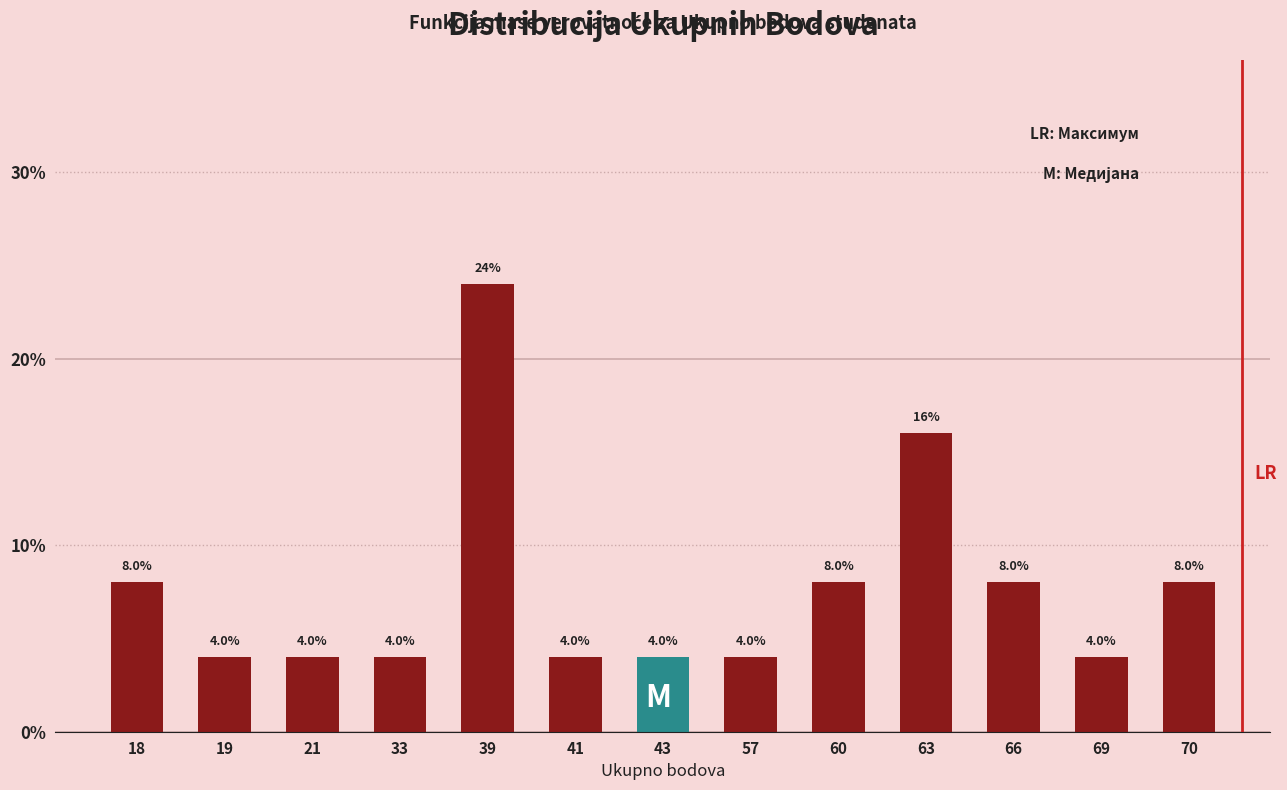

Reading left to right, what are all the values shown in this chart?

8	4	4	4	24	4	4	4	8	16	8	4	8